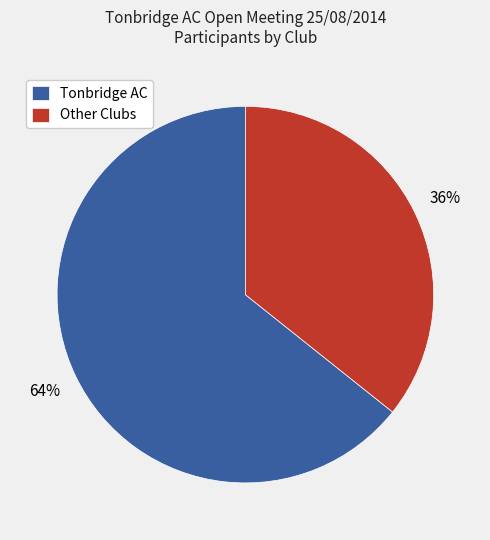

What percentage is the Tonbridge AC slice, to the nearest percent?

64%